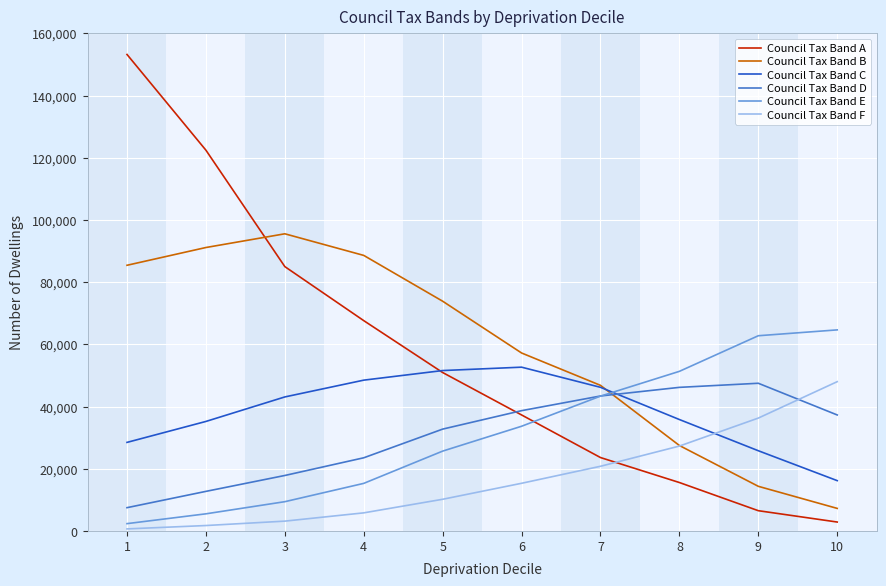

Is this an area chart (filled region under the line)?

No